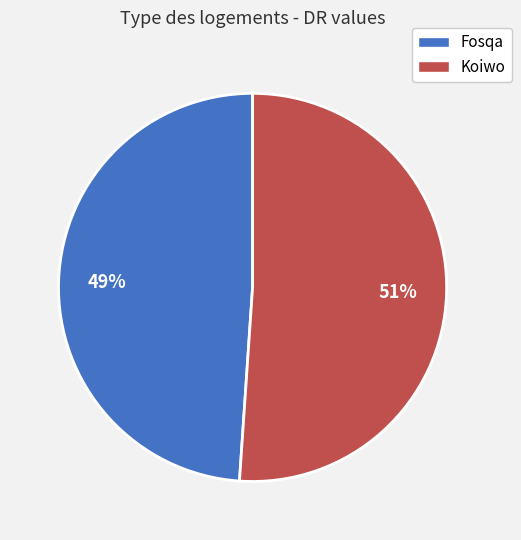

Does Koiwo represent more than half of the total?

Yes